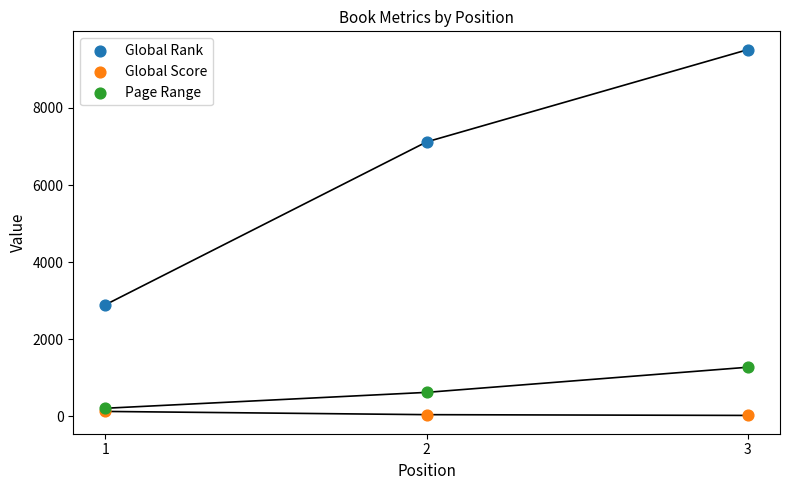

In the Global Rank series, what Y value is closest to 6204?

7119